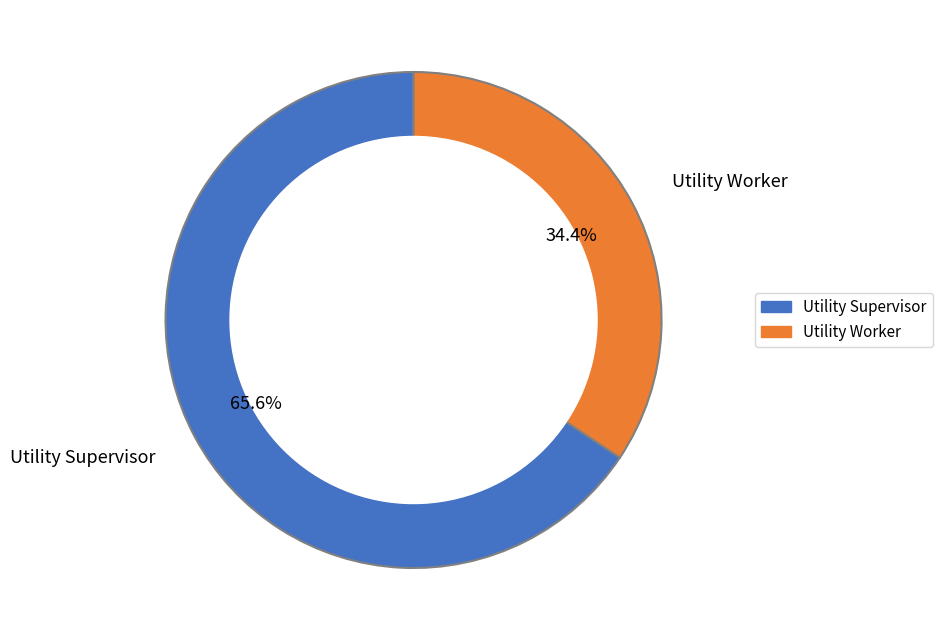

Which category has the biggest portion of the pie?

Utility Supervisor